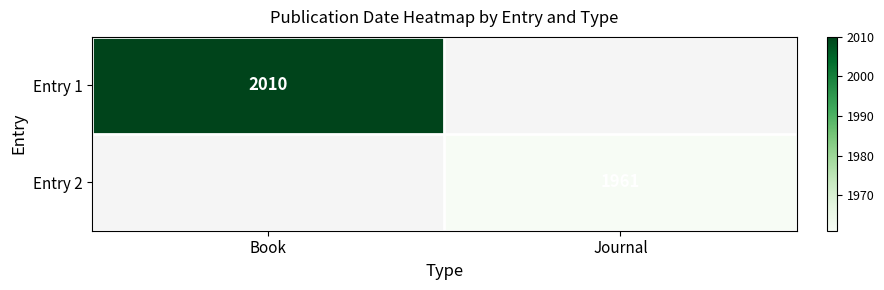

Which has a higher value, Journal or Book?

Book